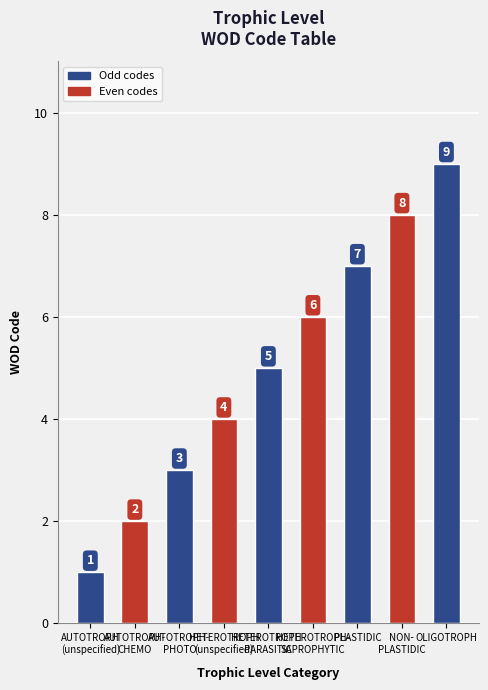

Are the bars horizontal?

No